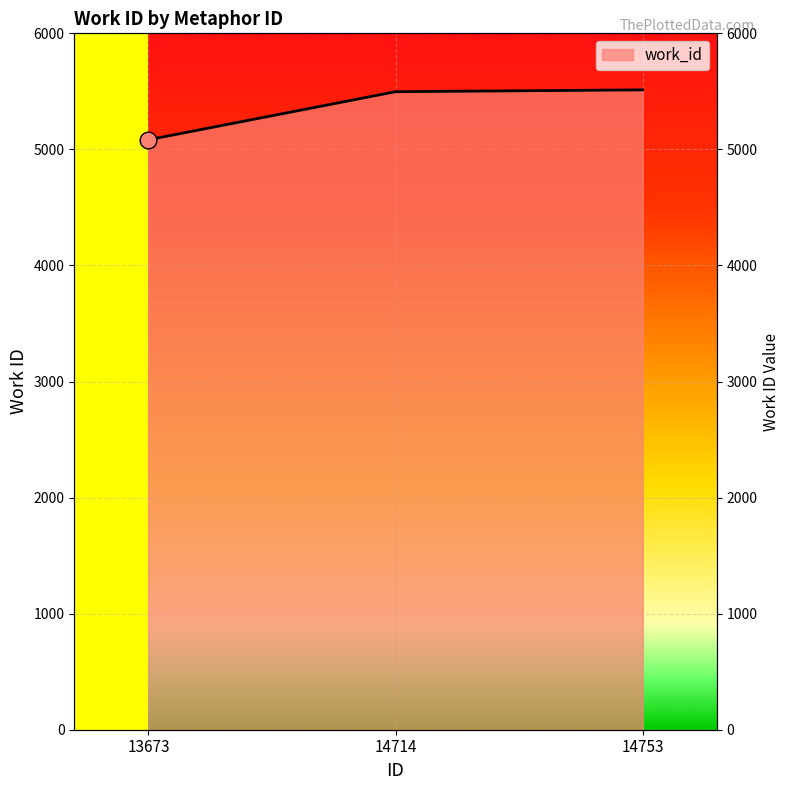

What is the average value?

5364